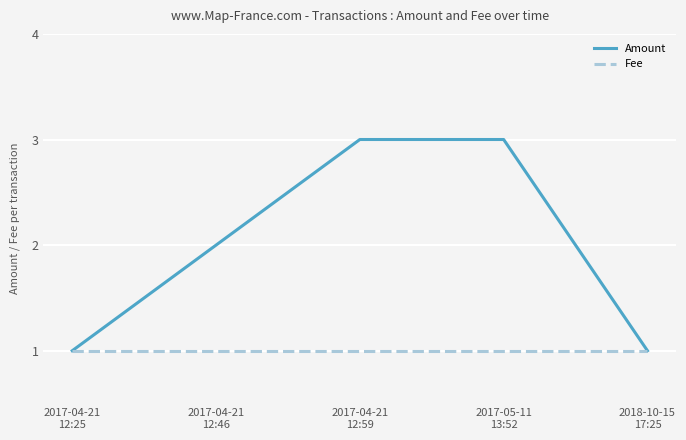

What value does the Fee series have at 2017-04-21
12:46?

1